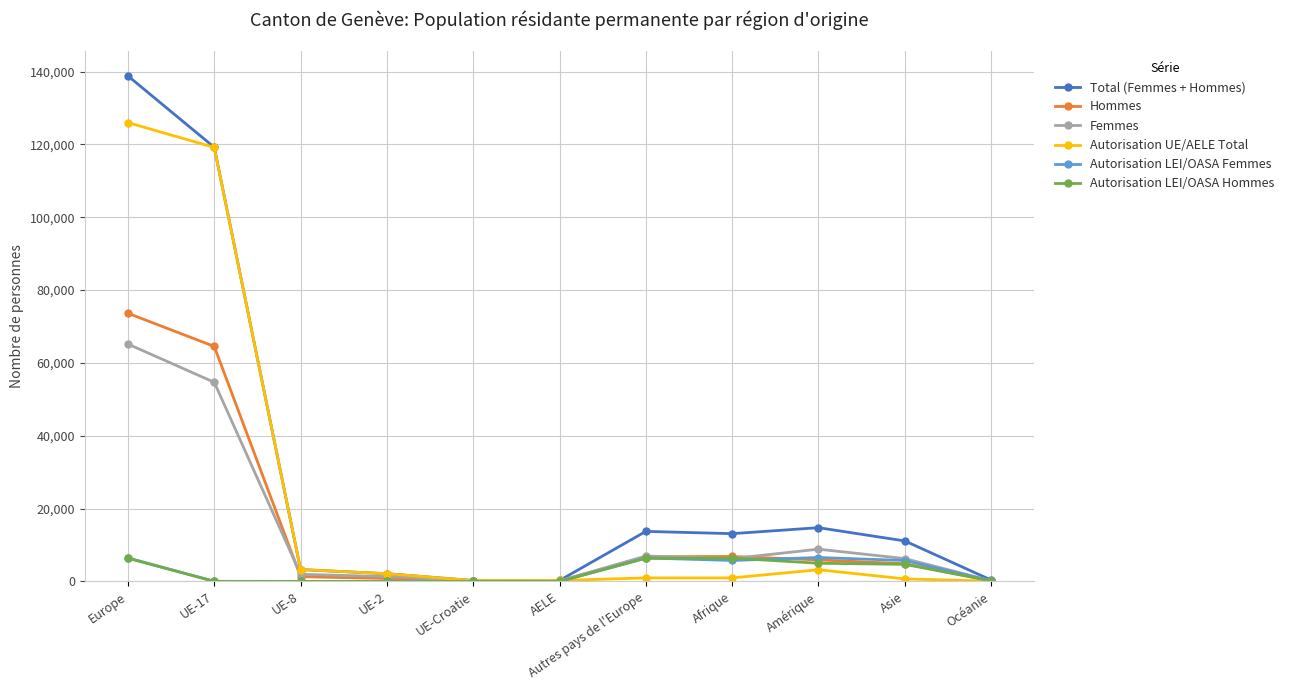

Is the value of Total (Femmes + Hommes) at UE-17 greater than the value of Autorisation LEI/OASA Femmes at Afrique?

Yes